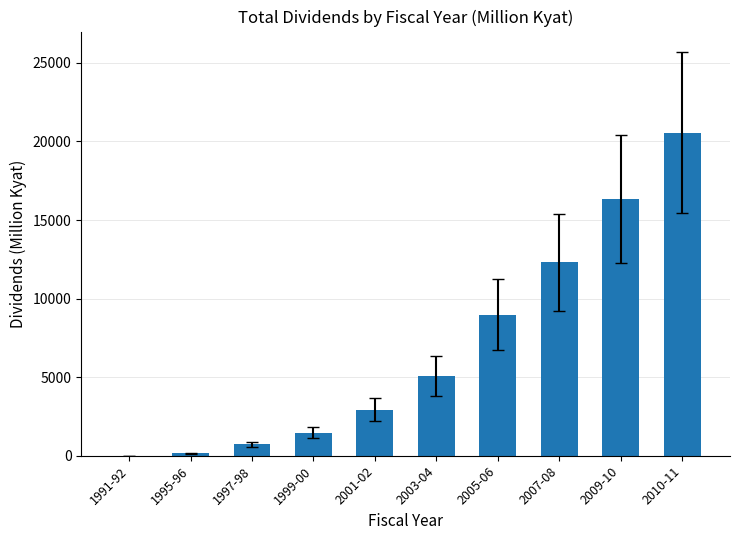

What is the change in value from 1999-00 to 2001-02?

+1459.7